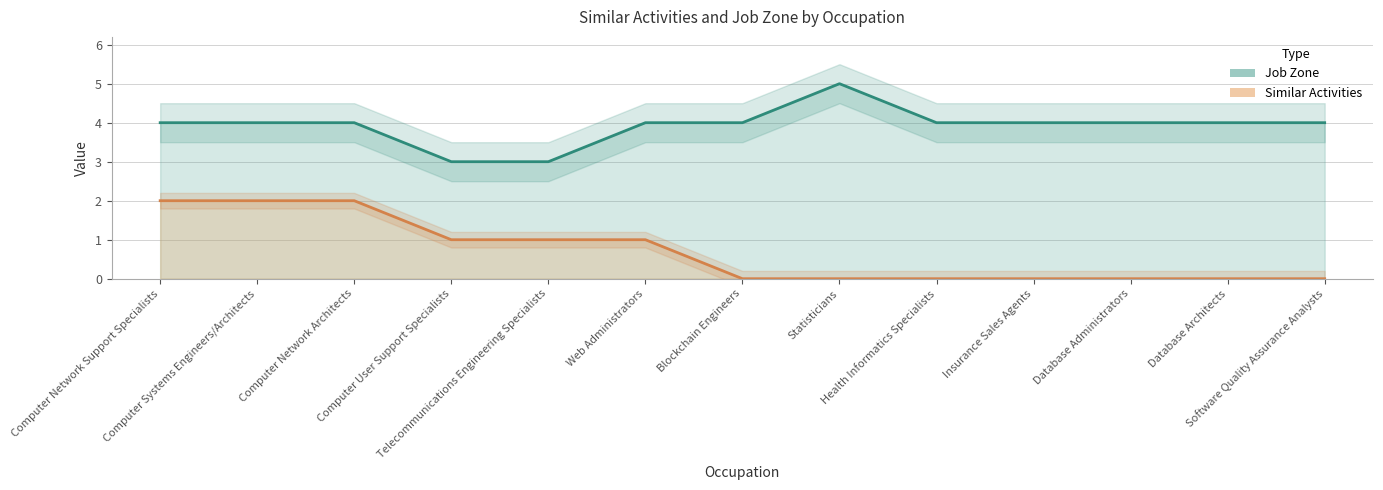

At how many categories does at least one series exceed 1?

13